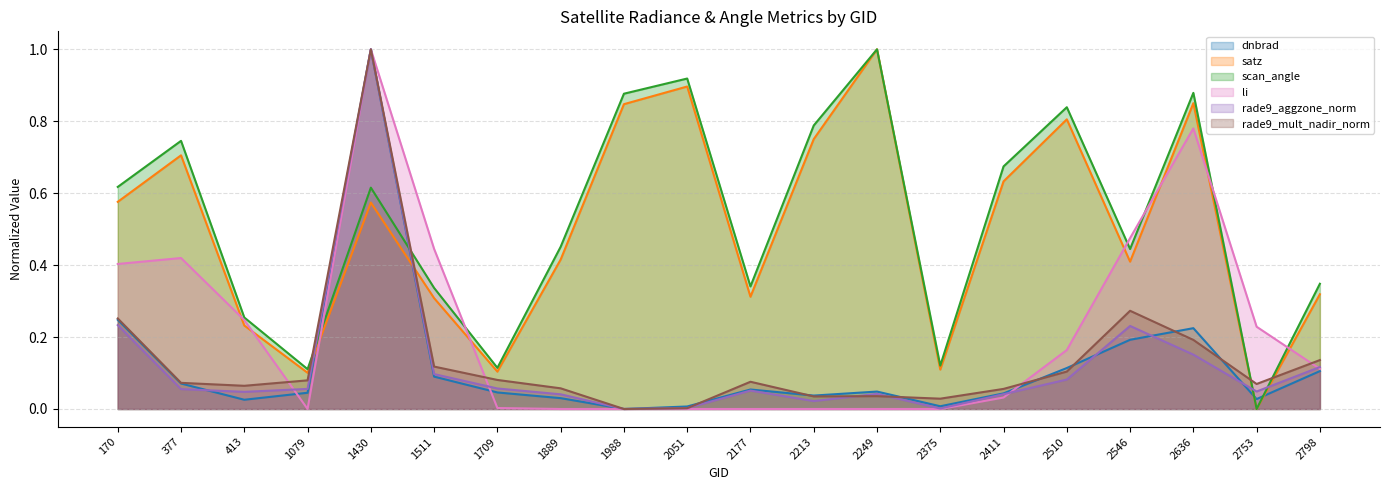

What is the difference between the highest and lowest values at 1430?

0.4